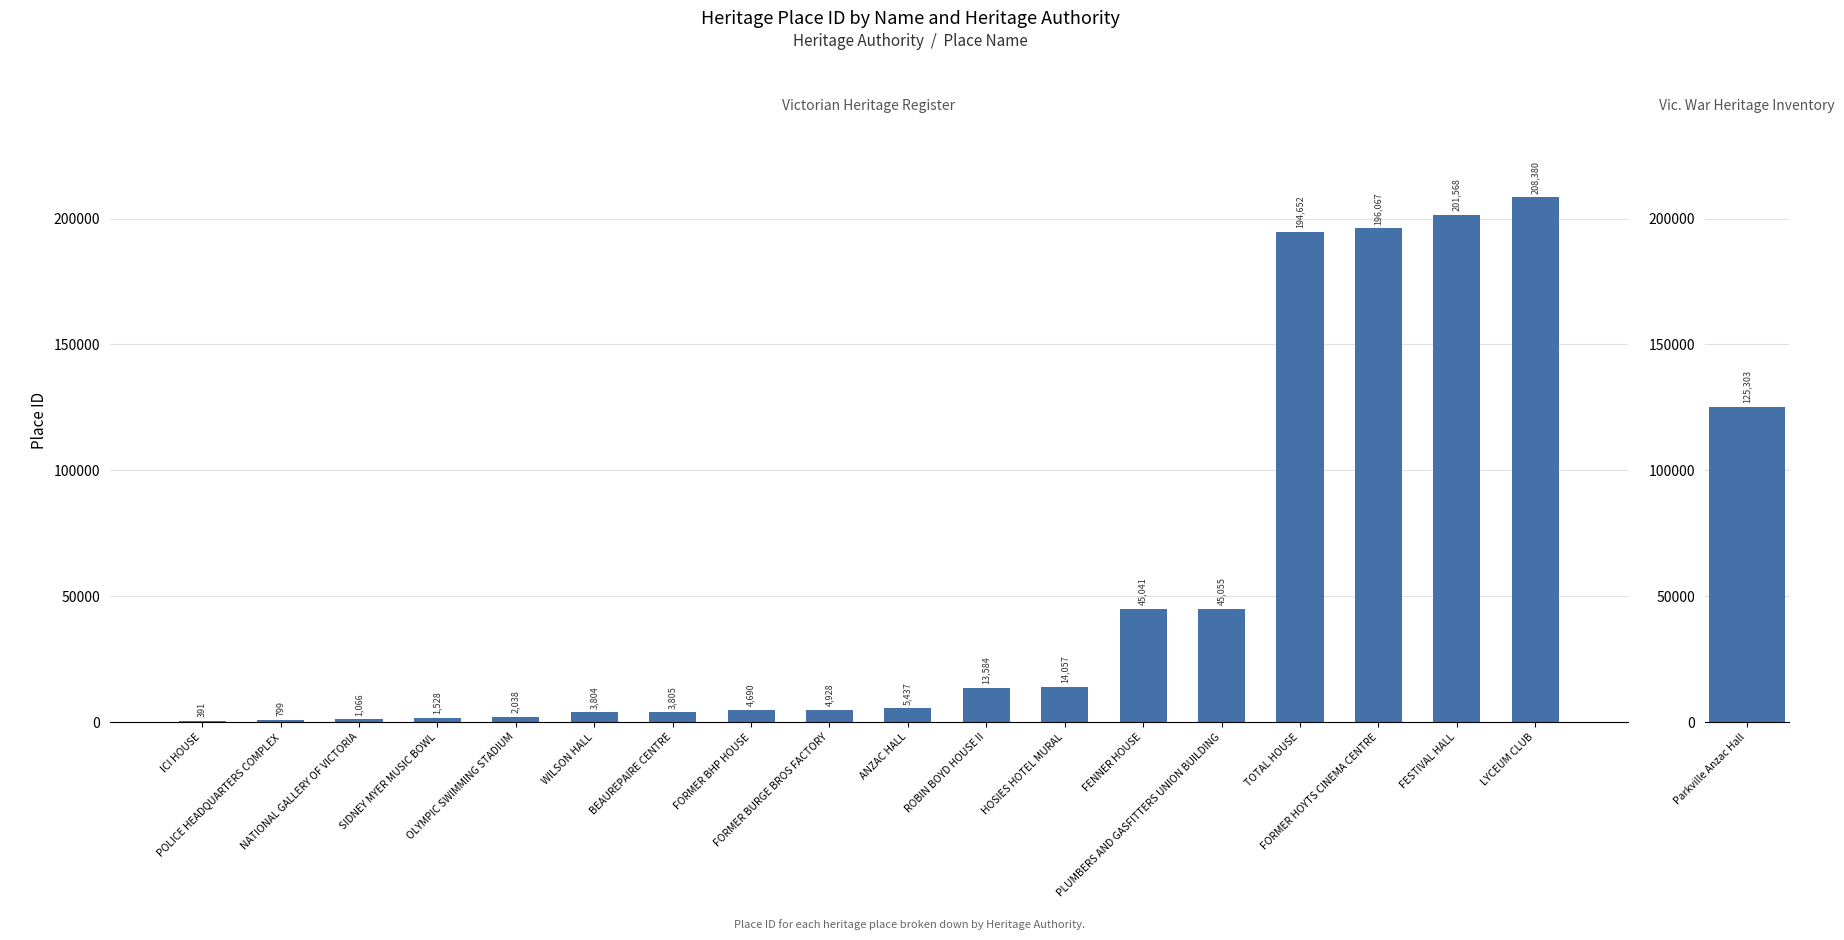

True or false: the data shows 6072 at WILSON HALL.

False